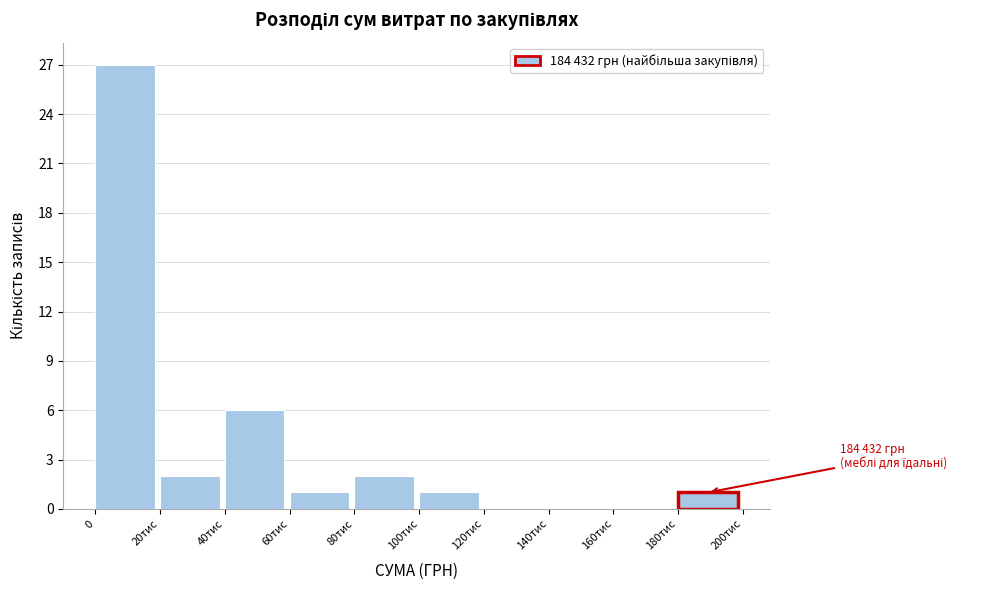

Reading right to left, list all the values displayed in this chart.

180тис=1	160тис=0	140тис=0	120тис=0	100тис=1	80тис=2	60тис=1	40тис=6	20тис=2	0=27